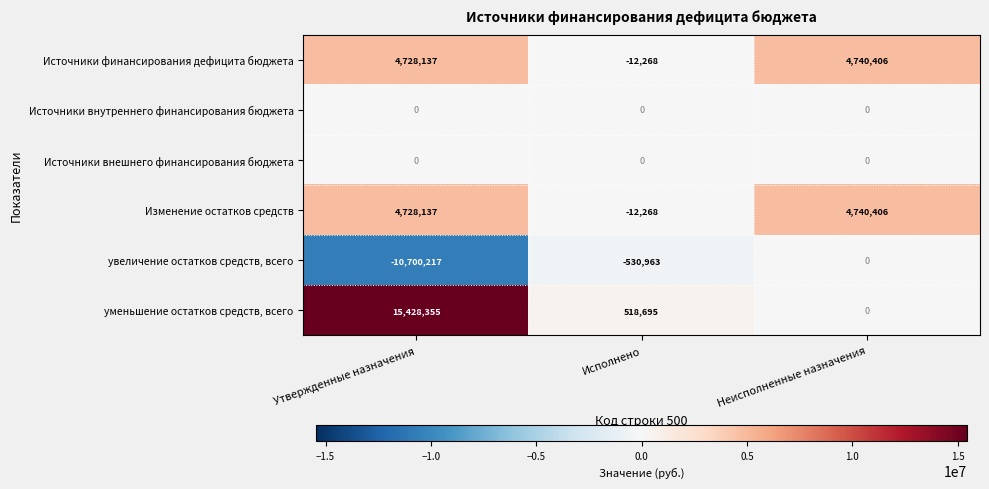

Rank the categories by Изменение остатков средств value from lowest to highest.

Исполнено, Утвержденные назначения, Неисполненные назначения